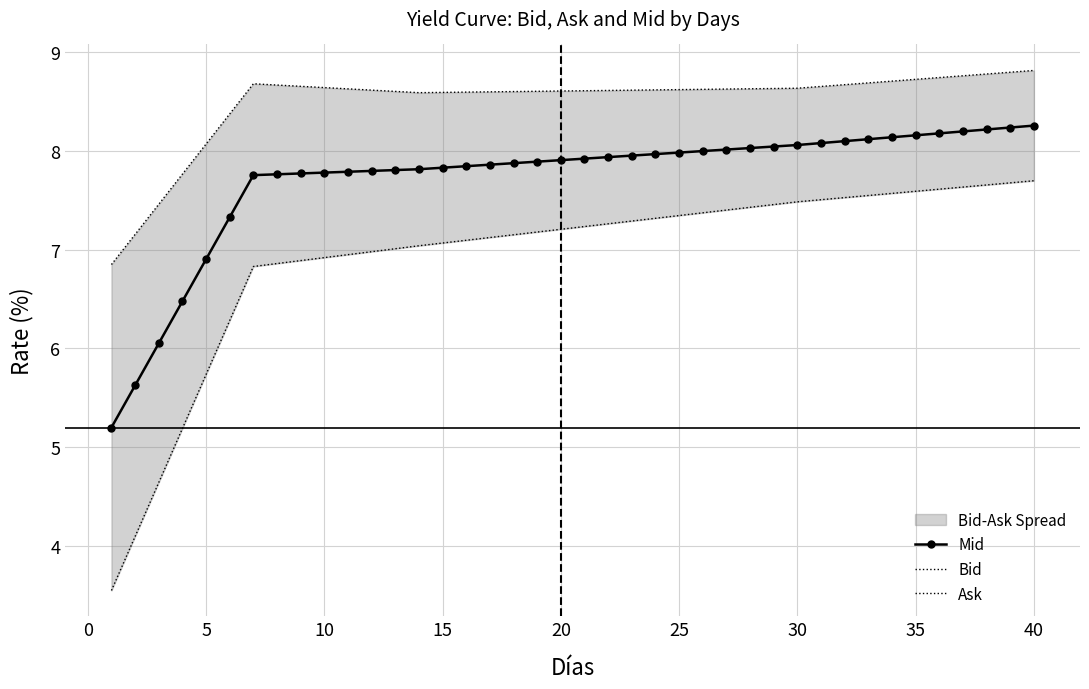

Is it true that Mid equals 5.1 at 30?

False